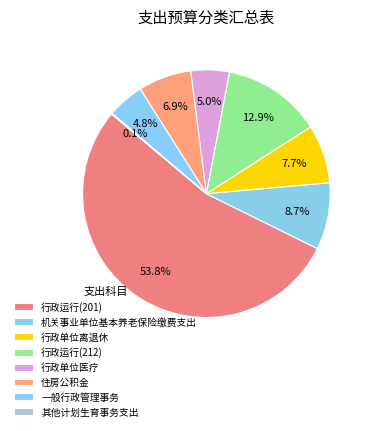

Which category has the smallest portion of the pie?

其他计划生育事务支出